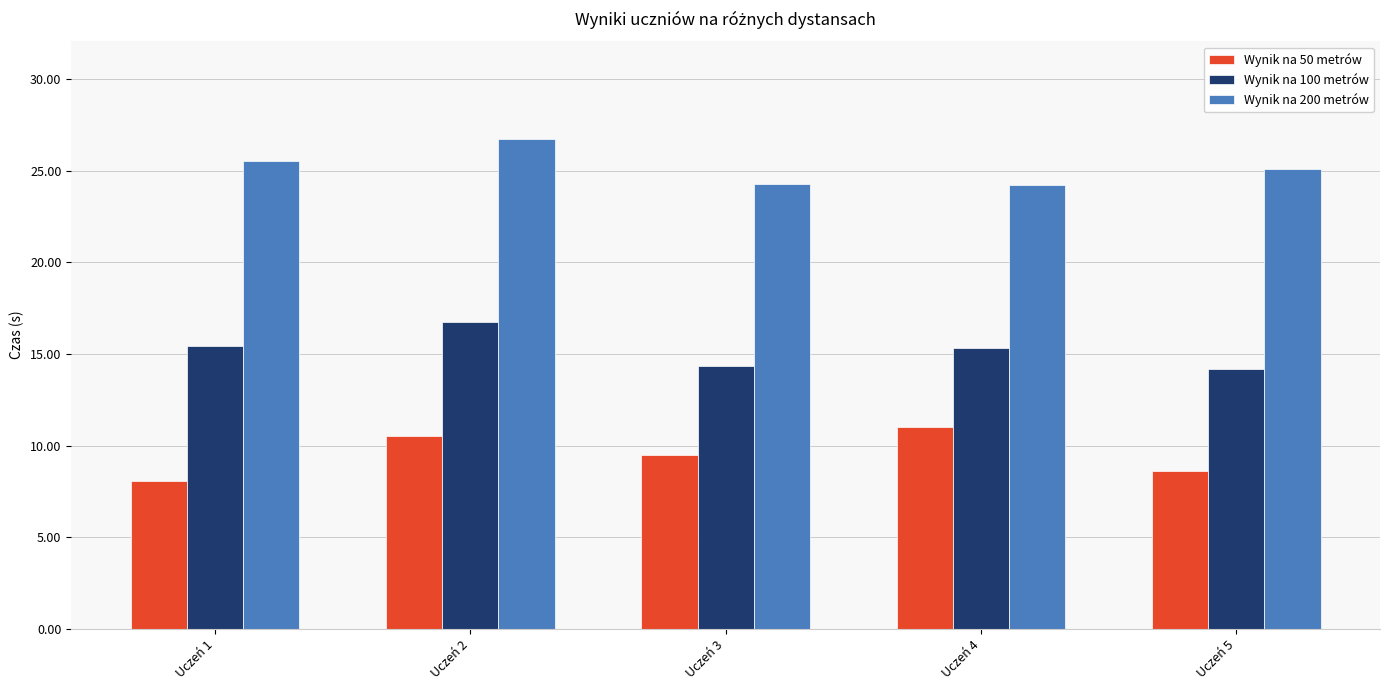

At which category does the chart reach its peak across all series?

Uczeń 2